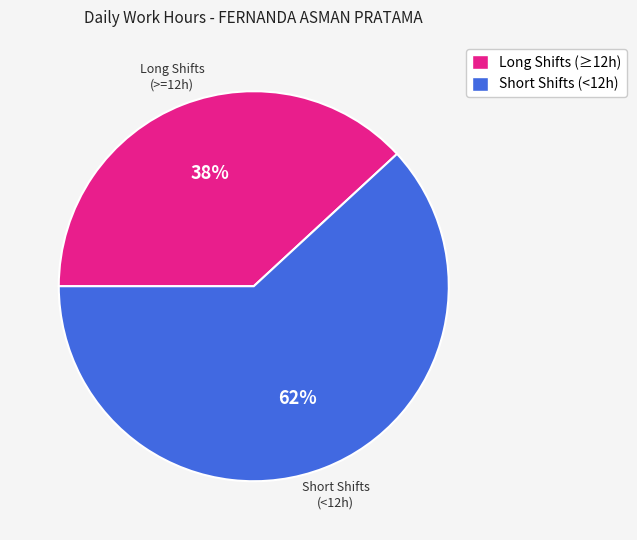

To the nearest percent, what is the difference between the largest and smallest slice percentages?

24%